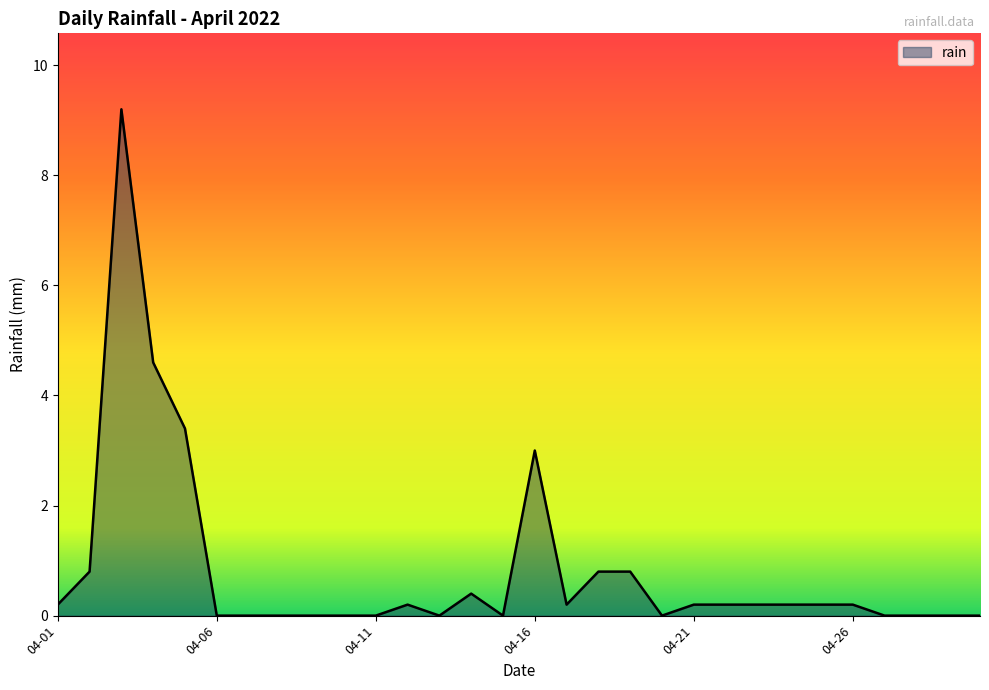

What is the average value?

0.8